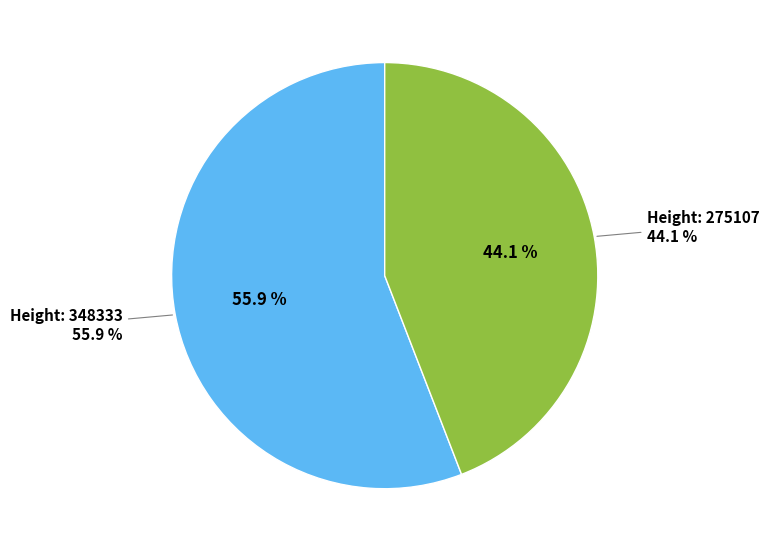

To the nearest percent, what percentage of the pie is 275107?

44%